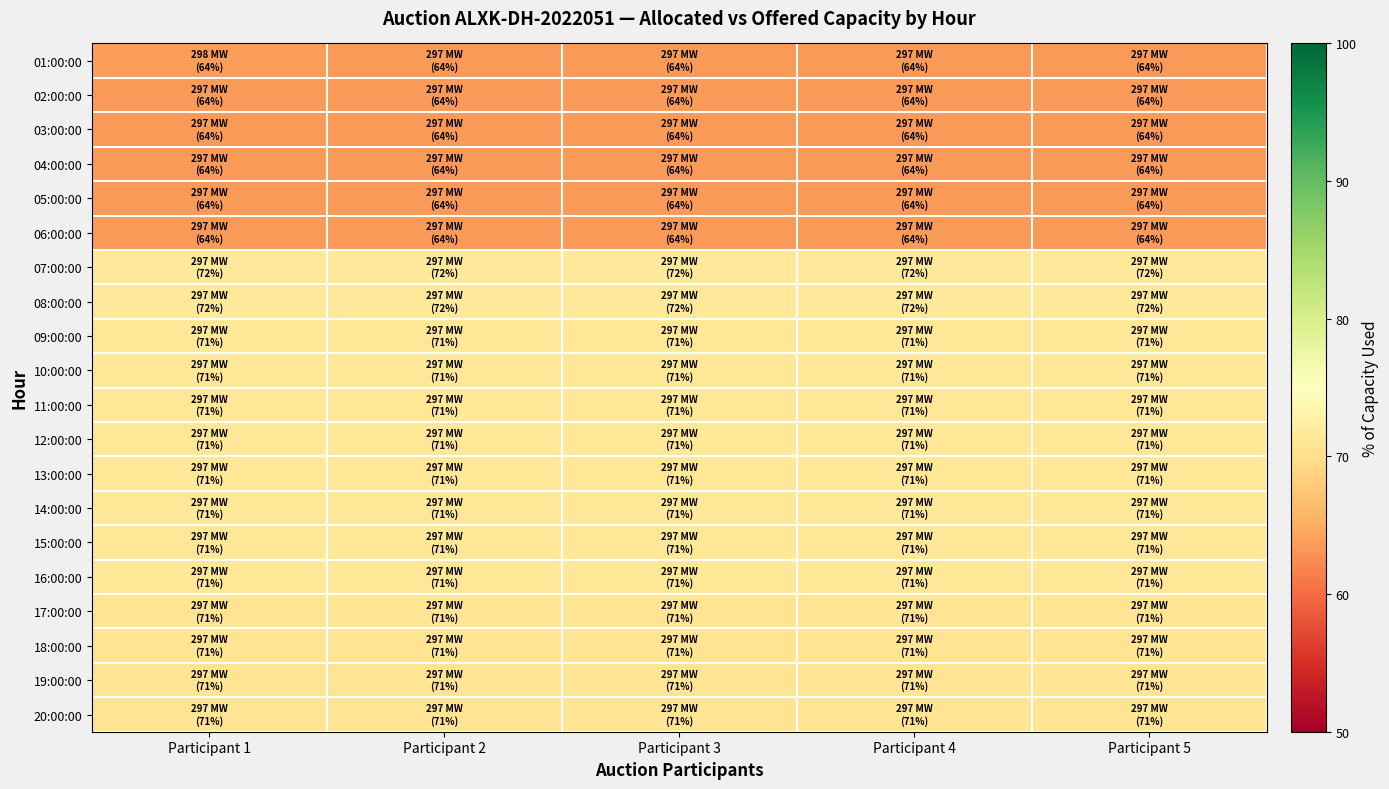

Reading left to right, what are all the values shown in this chart?

01:00:00: Participant 1=63.8	Participant 2=63.6	Participant 3=63.6	Participant 4=63.6	Participant 5=63.6
02:00:00: Participant 1=63.6	Participant 2=63.6	Participant 3=63.6	Participant 4=63.6	Participant 5=63.6
03:00:00: Participant 1=63.6	Participant 2=63.6	Participant 3=63.6	Participant 4=63.6	Participant 5=63.6
04:00:00: Participant 1=63.6	Participant 2=63.6	Participant 3=63.6	Participant 4=63.6	Participant 5=63.6
05:00:00: Participant 1=63.6	Participant 2=63.6	Participant 3=63.6	Participant 4=63.6	Participant 5=63.6
06:00:00: Participant 1=63.6	Participant 2=63.6	Participant 3=63.6	Participant 4=63.6	Participant 5=63.6
07:00:00: Participant 1=71.6	Participant 2=71.6	Participant 3=71.6	Participant 4=71.6	Participant 5=71.6
08:00:00: Participant 1=71.6	Participant 2=71.6	Participant 3=71.6	Participant 4=71.6	Participant 5=71.6
09:00:00: Participant 1=71.2	Participant 2=71.2	Participant 3=71.2	Participant 4=71.2	Participant 5=71.2
10:00:00: Participant 1=71.2	Participant 2=71.2	Participant 3=71.2	Participant 4=71.2	Participant 5=71.2
11:00:00: Participant 1=71.2	Participant 2=71.2	Participant 3=71.2	Participant 4=71.2	Participant 5=71.2
12:00:00: Participant 1=71.2	Participant 2=71.2	Participant 3=71.2	Participant 4=71.2	Participant 5=71.2
13:00:00: Participant 1=71.2	Participant 2=71.2	Participant 3=71.2	Participant 4=71.2	Participant 5=71.2
14:00:00: Participant 1=71.2	Participant 2=71.2	Participant 3=71.2	Participant 4=71.2	Participant 5=71.2
15:00:00: Participant 1=71.2	Participant 2=71.2	Participant 3=71.2	Participant 4=71.2	Participant 5=71.2
16:00:00: Participant 1=71.2	Participant 2=71.2	Participant 3=71.2	Participant 4=71.2	Participant 5=71.2
17:00:00: Participant 1=70.7	Participant 2=70.7	Participant 3=70.7	Participant 4=70.7	Participant 5=70.7
18:00:00: Participant 1=70.7	Participant 2=70.7	Participant 3=70.7	Participant 4=70.7	Participant 5=70.7
19:00:00: Participant 1=70.7	Participant 2=70.7	Participant 3=70.7	Participant 4=70.7	Participant 5=70.7
20:00:00: Participant 1=70.7	Participant 2=70.7	Participant 3=70.7	Participant 4=70.7	Participant 5=70.7